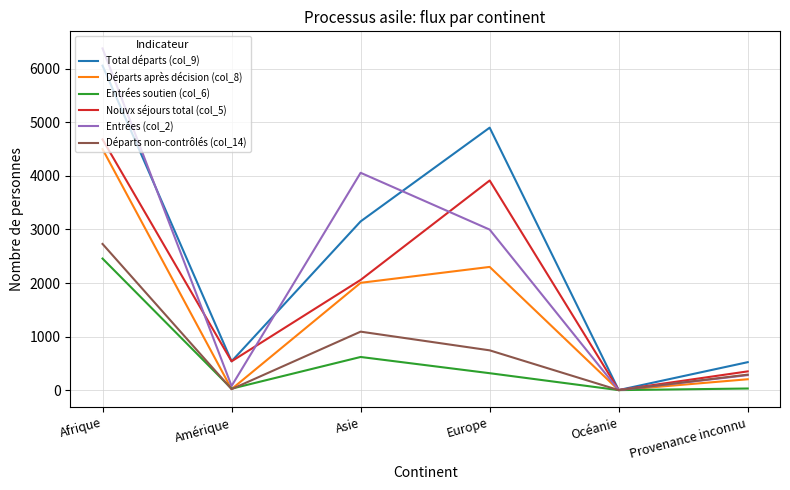

What is the total value across all series at Océanie?

3